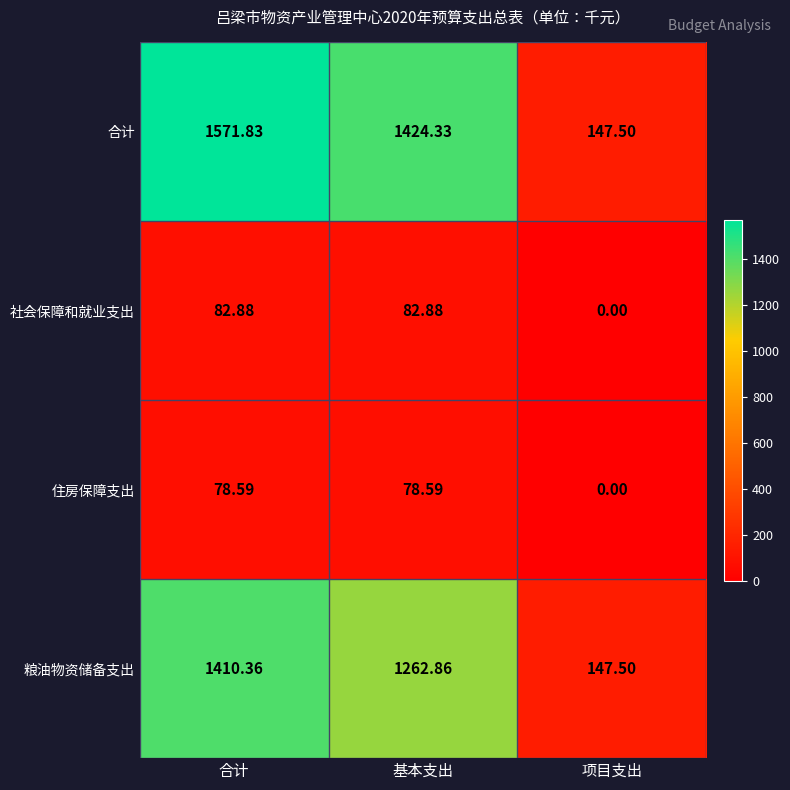

What is the total value across all series at 基本支出?

2848.7